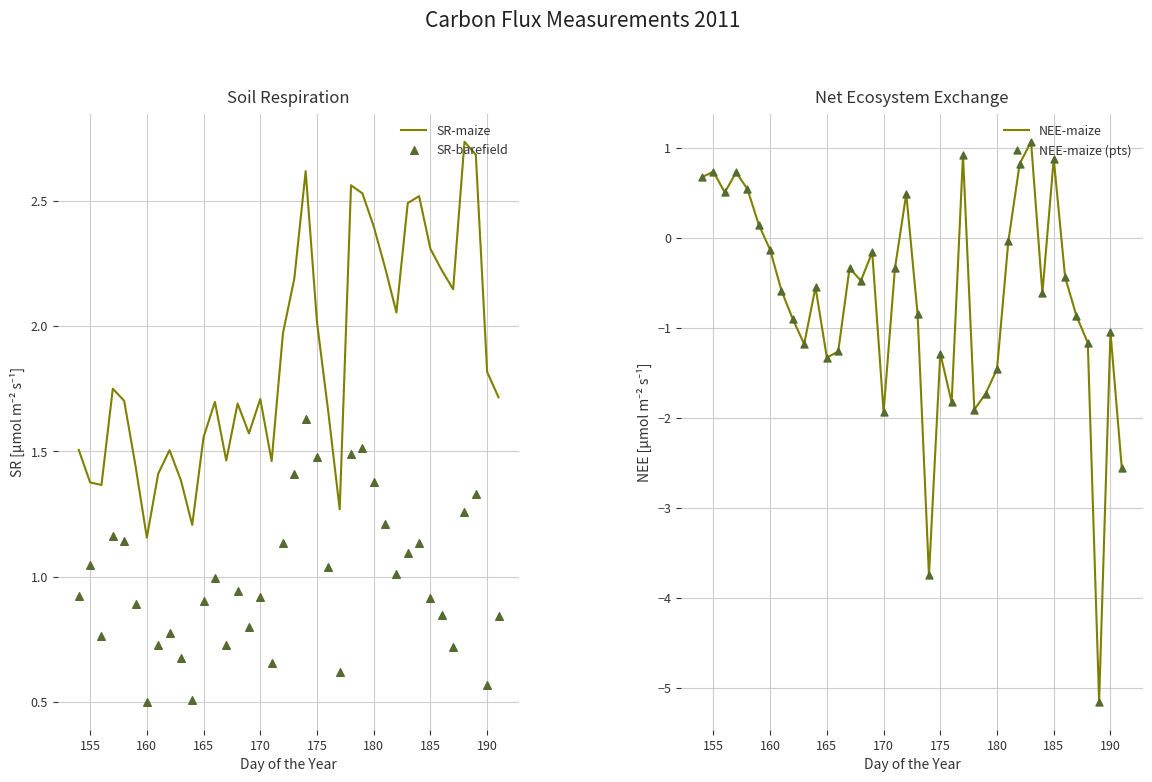

Which series contains the lowest Y value?

NEE-maize